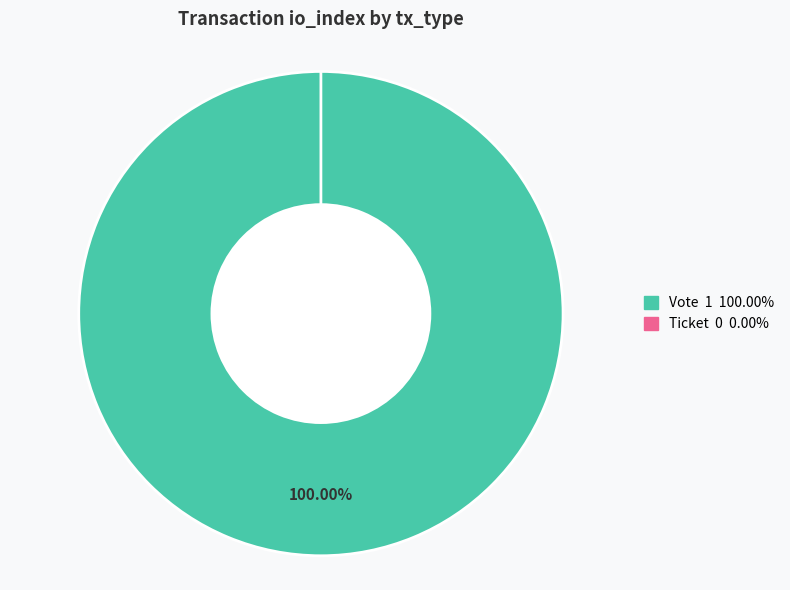

Combined, do Ticket and Vote account for over 50%?

Yes